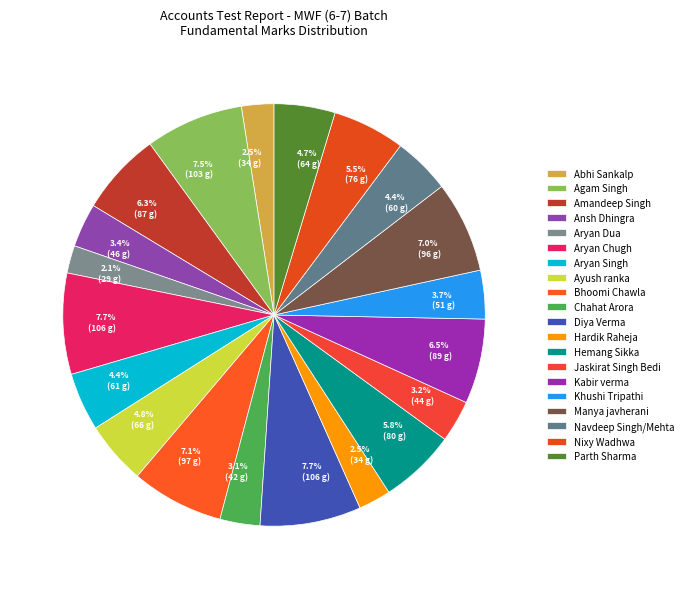

Do Navdeep Singh/Mehta and Parth Sharma together represent more than half of the pie?

No